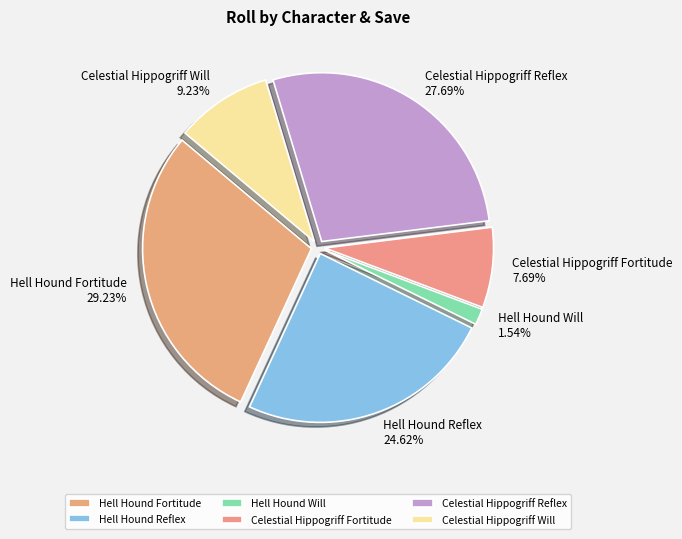

Approximately how many times larger is the value at Hell Hound Will compared to Hell Hound Fortitude?

0.1